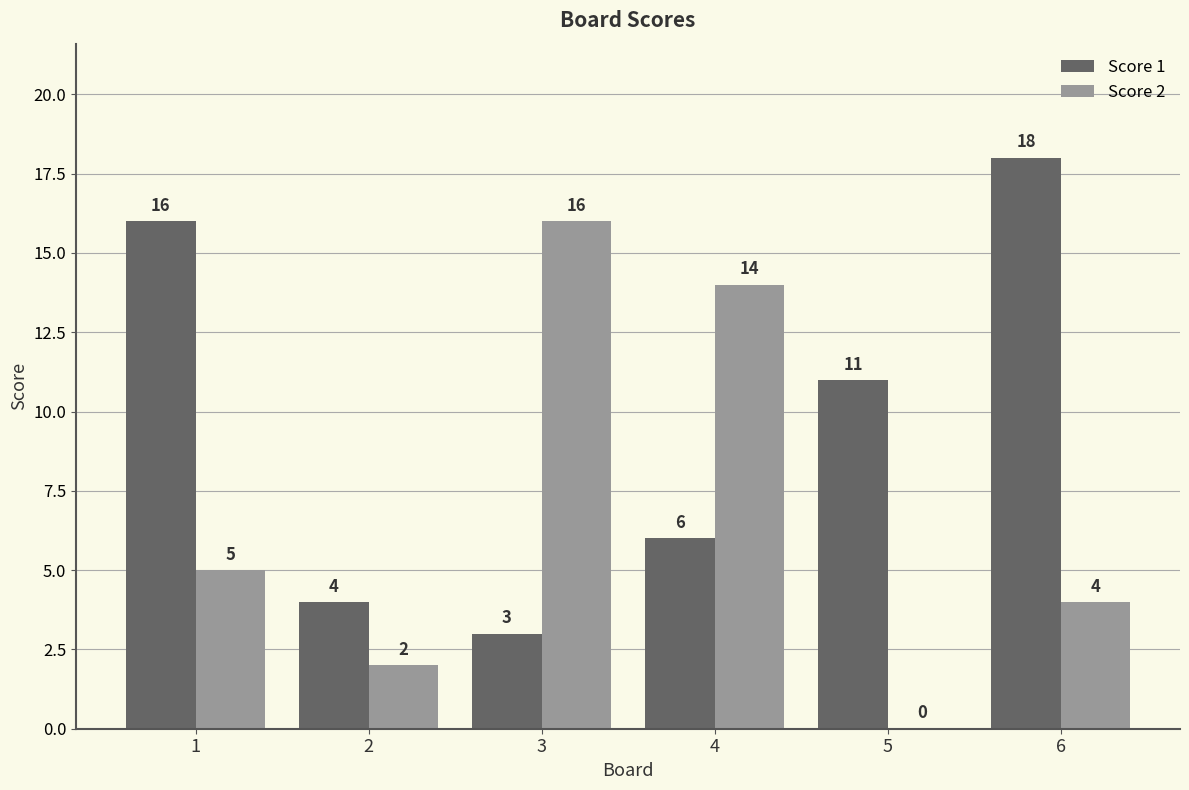

Reading right to left, extract all data points from this chart.

Score 1: 6=18	5=11	4=6	3=3	2=4	1=16
Score 2: 6=4	5=0	4=14	3=16	2=2	1=5